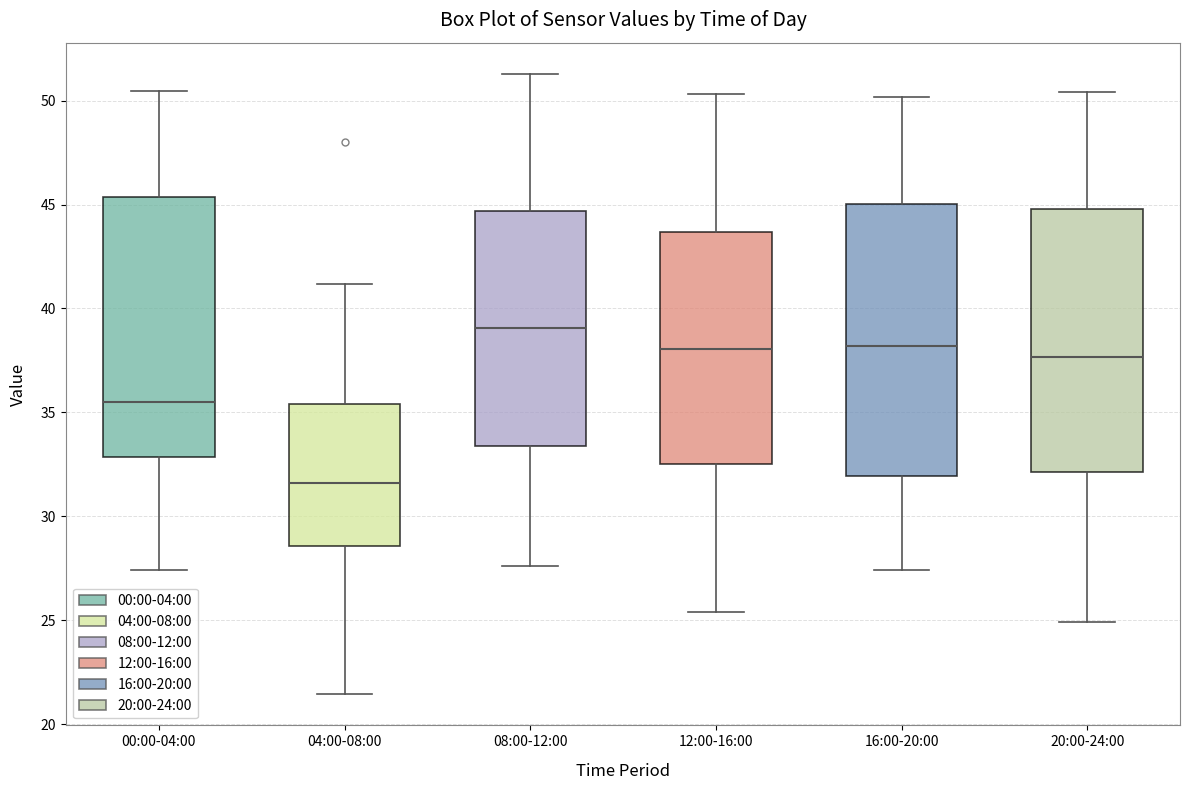

Where does the upper whisker of the box for 12:00-16:00 end on the y-axis? The values are not printed on the chart, so give them approximately, as read against the axis.

50.5